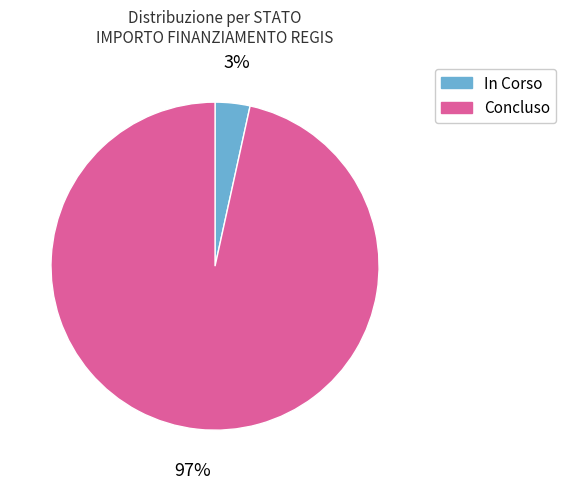

Rank the categories by value from highest to lowest.

Concluso, In Corso